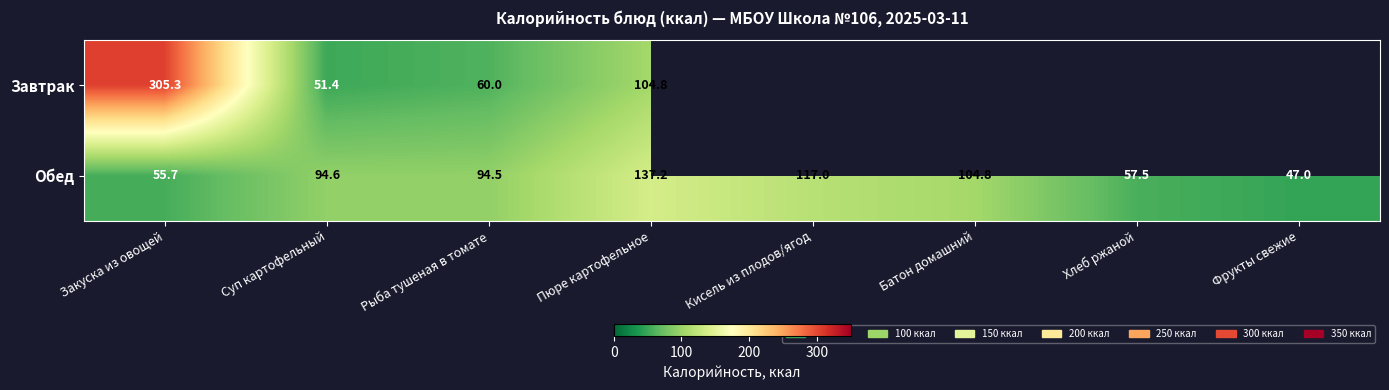

At which label is Обед closest to 92?

Рыба тушеная в томате